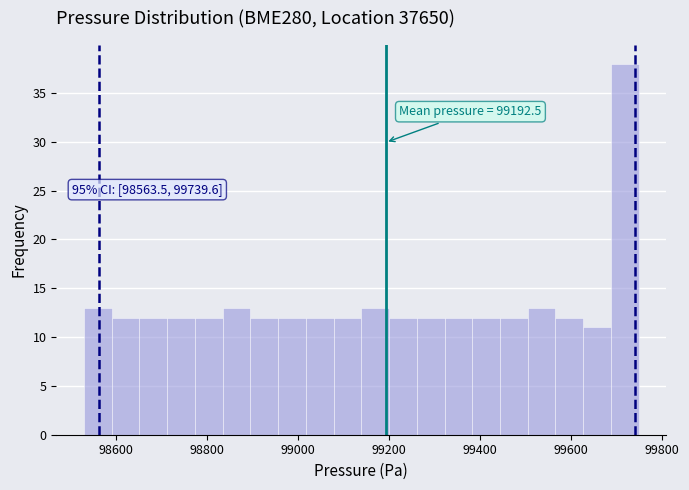

Around what value on the x-axis is the tallest bar? Give the approximate position of its centre, as read against the axis.

99720